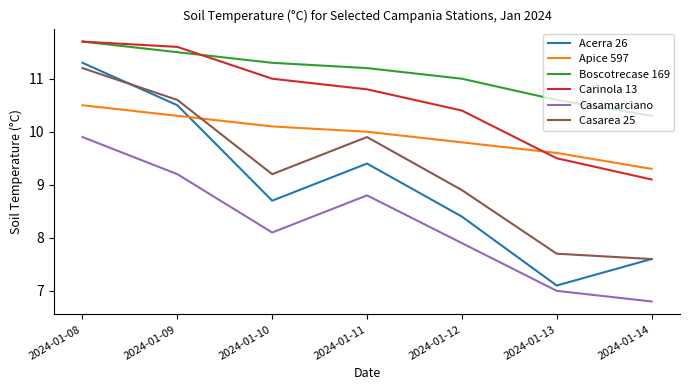

What is the difference between the Carinola 13 values at 2024-01-13 and 2024-01-12?

0.9